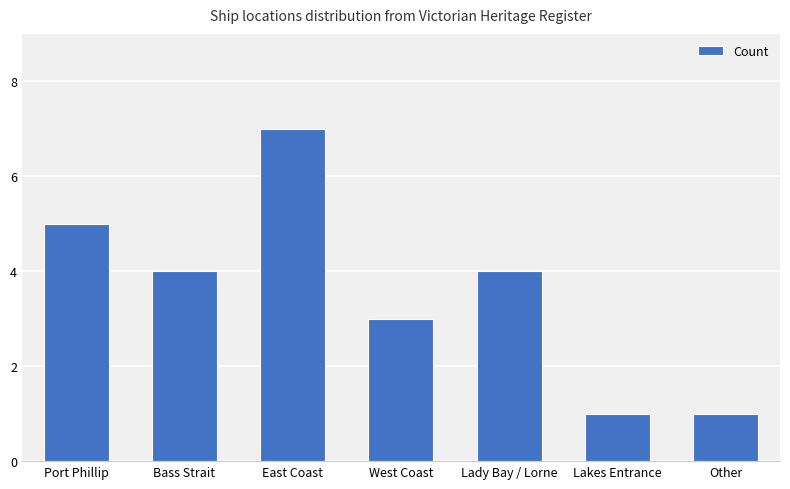

What is the sum of all values?

25